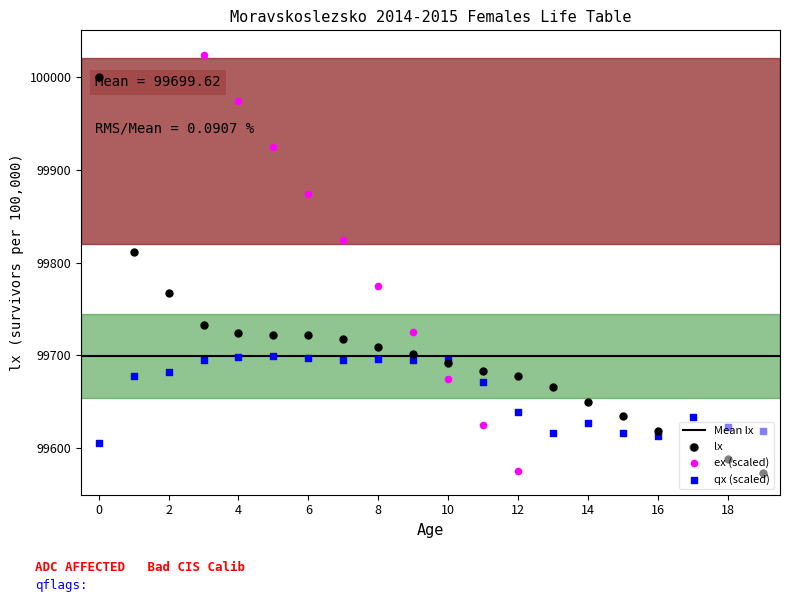

Which series has the largest total across all categories?

lx